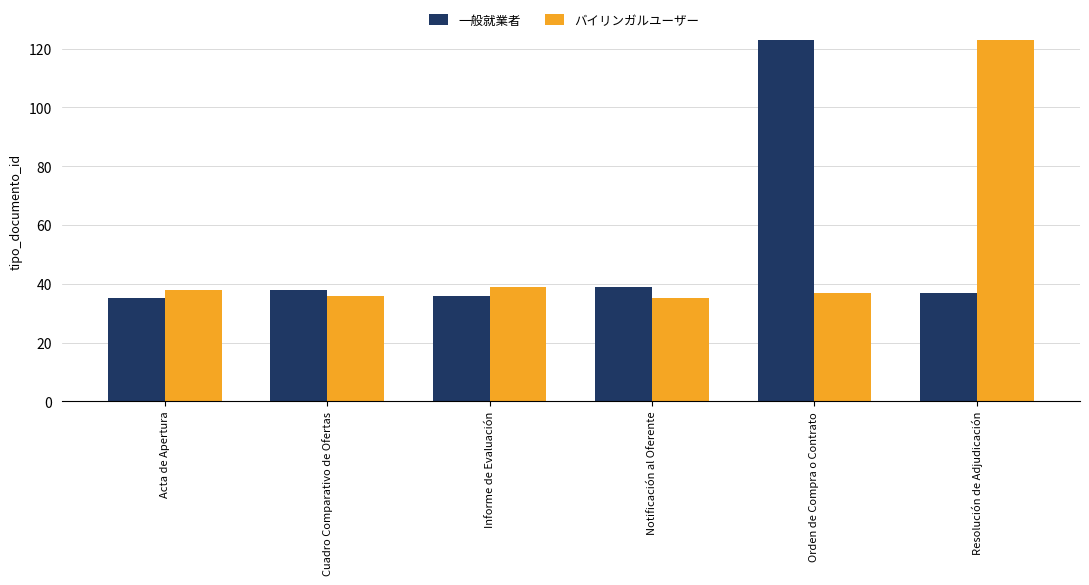

What is the label of the 2nd bar from the right?

Orden de Compra o Contrato